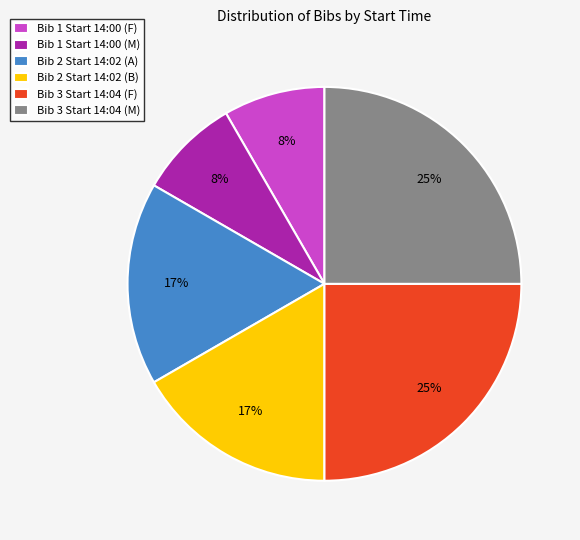

True or false: Bib 1 Start 14:00 (M) accounts for 8% of the total.

True